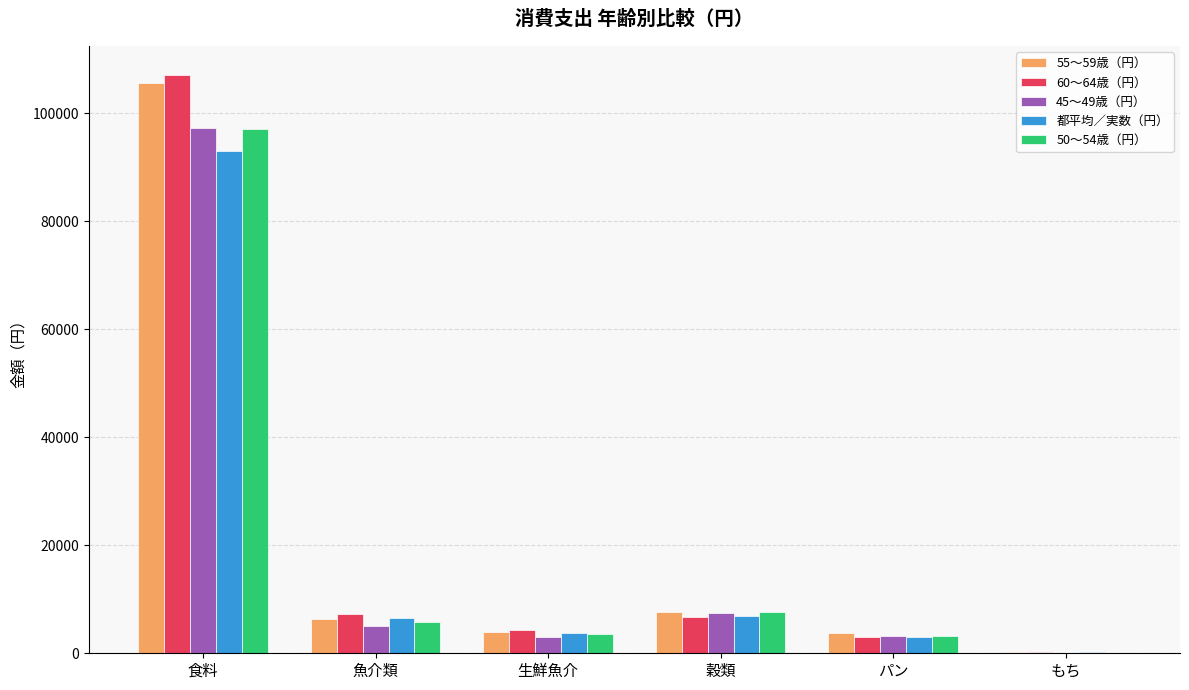

Between 食料 and 魚介類, which series saw the biggest shift?

60～64歳（円）